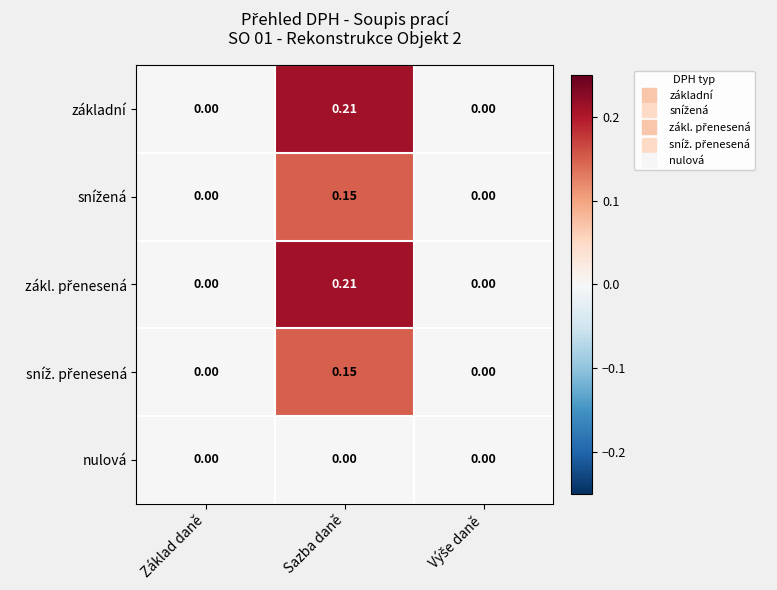

At which category is the sum across all series the highest?

Sazba daně